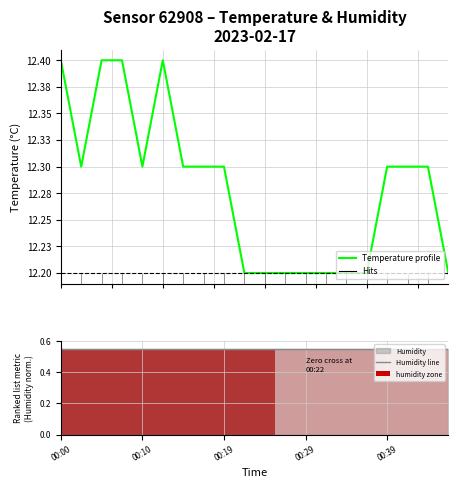

What is the maximum value shown in the chart?

12.4